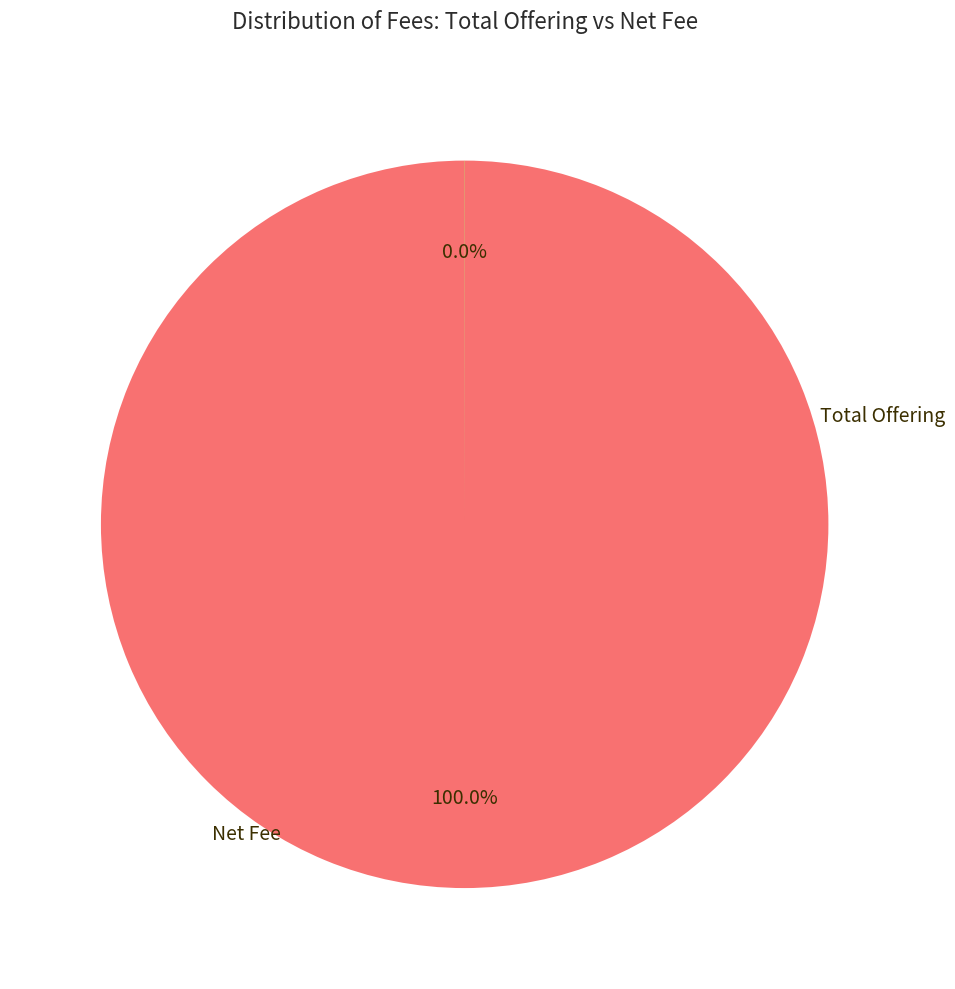

Does any single category account for the majority?

Yes